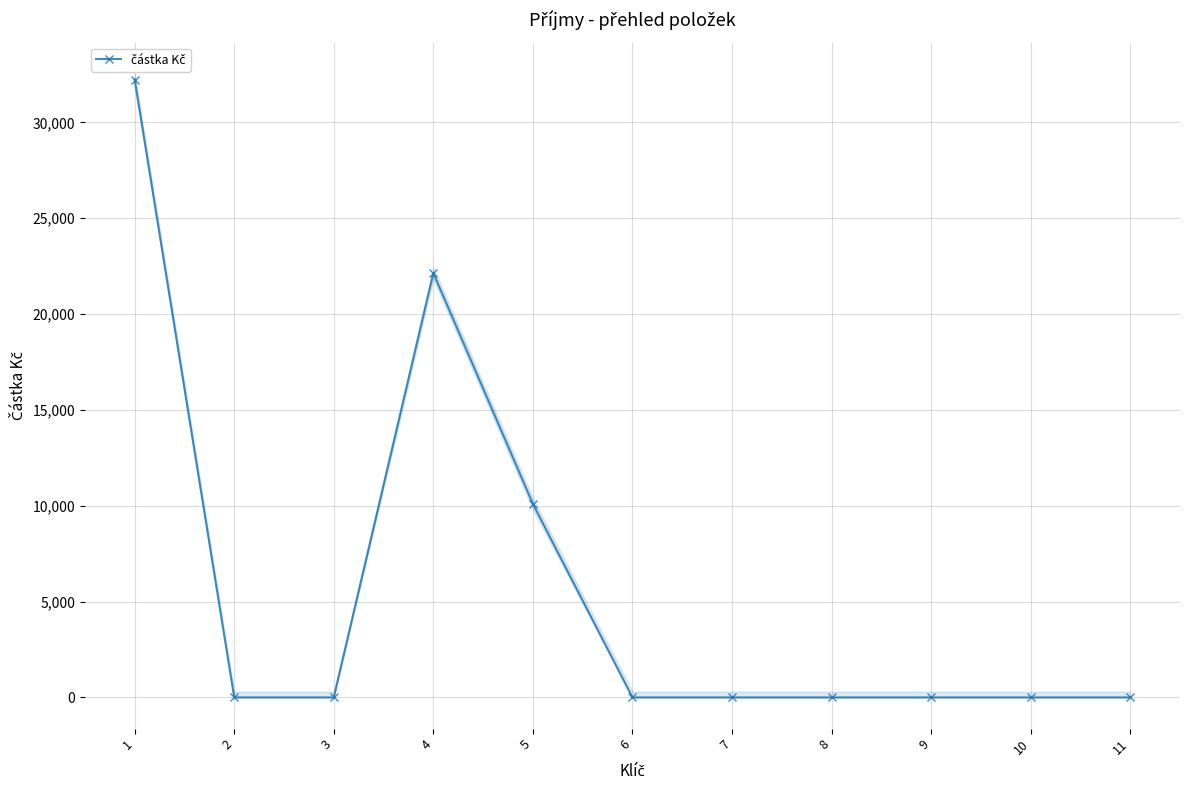

Reading right to left, extract all data points from this chart.

0	0	0	0	0	0	10100	22137	0	0	32237